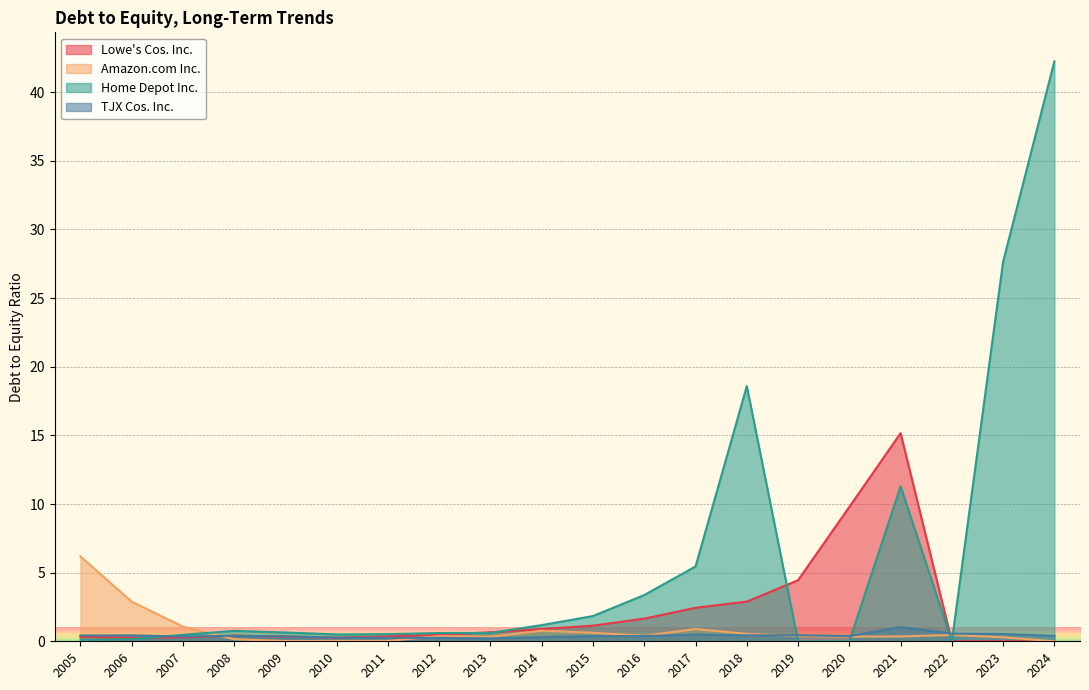

What is the value of the Amazon.com Inc. point at the 10th from the left?

0.8